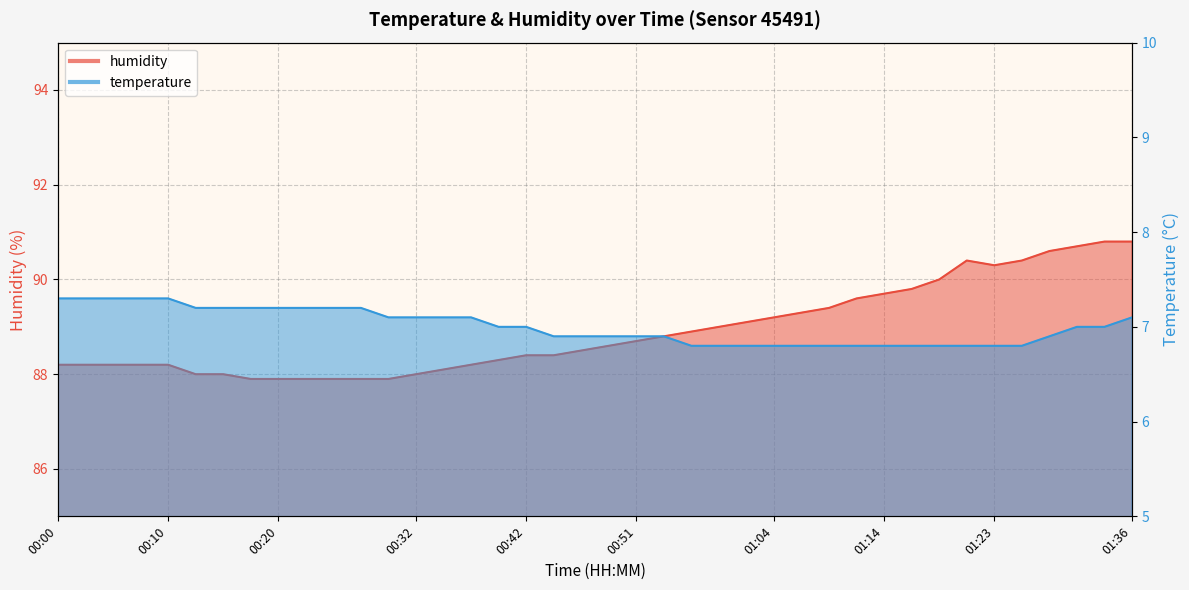

What is the sum of the humidity values at 00:56 and 00:54?

177.7